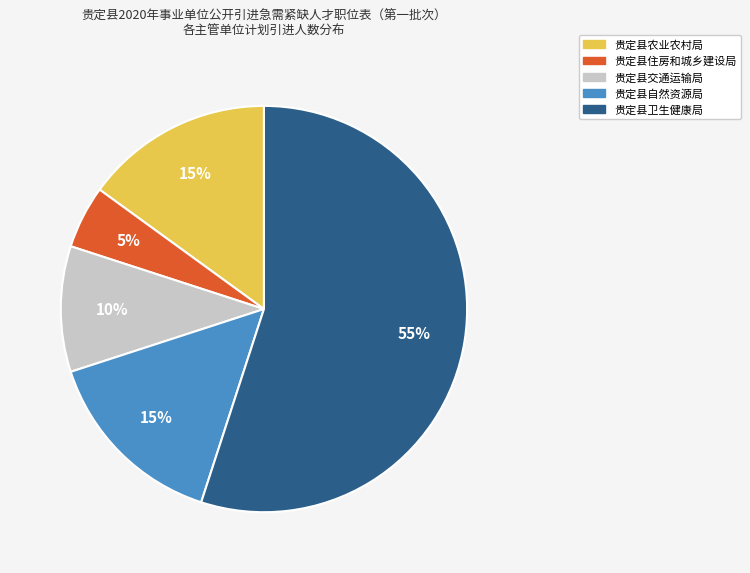

Is it true that 贵定县自然资源局 is 5% of the pie?

False